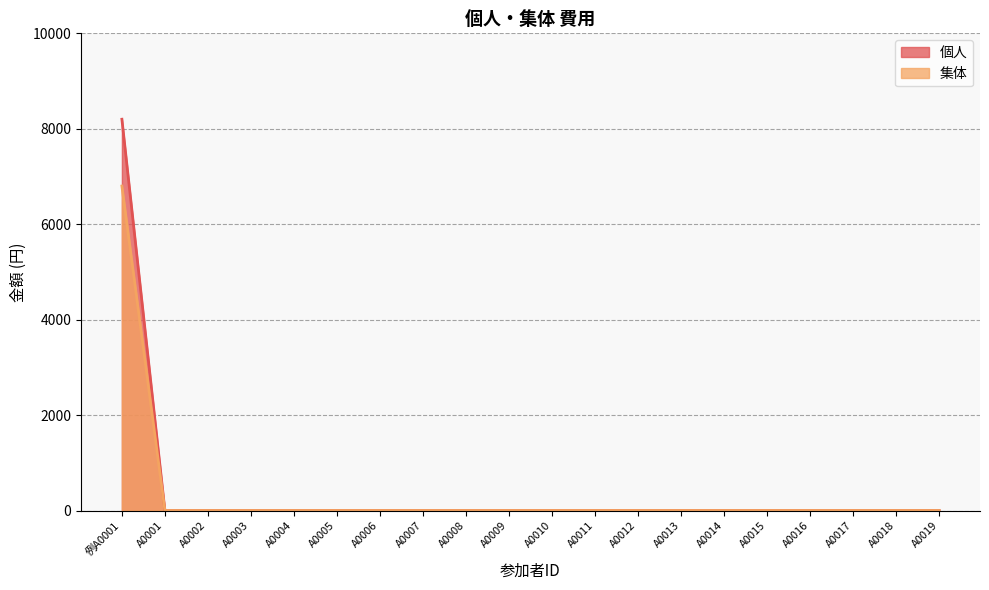

Is it true that 個人 equals 0 at A0018?

True